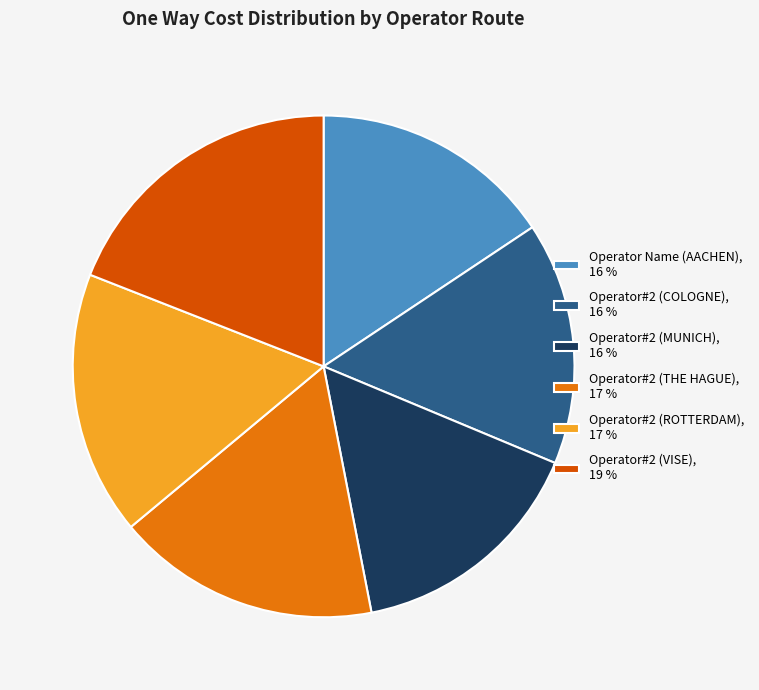

The Operator#2 (COLOGNE), 16 % slice represents 6% of the pie. True or false?

False